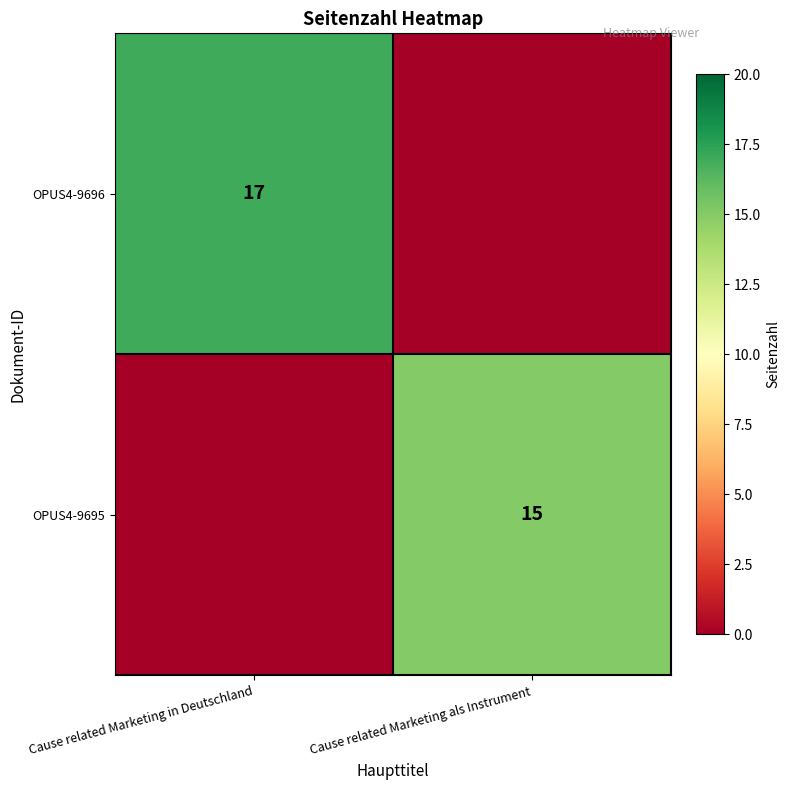

The value of OPUS4-9696 at Cause related Marketing in Deutschland is 17. True or false?

True